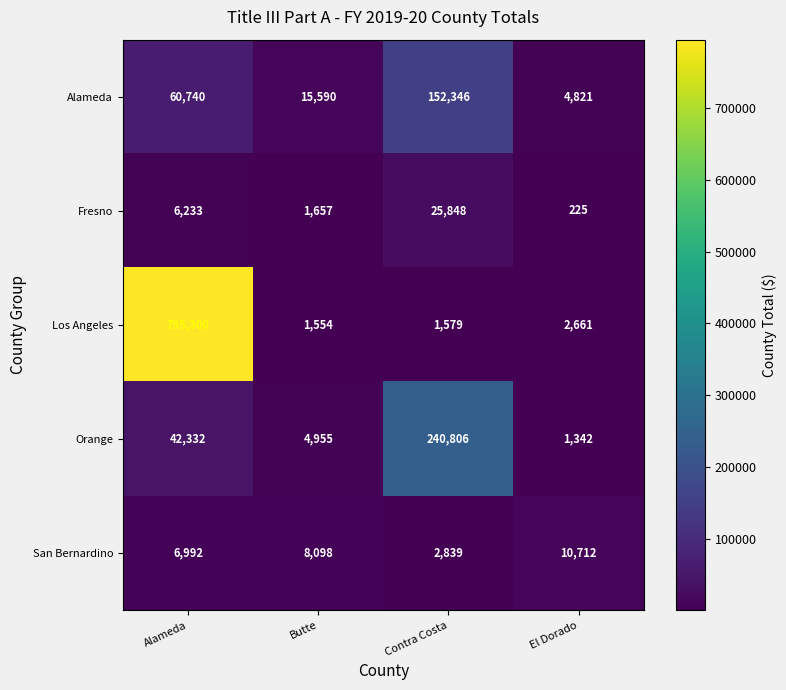

What is the difference between the second highest and second lowest values in the Alameda series?

45150